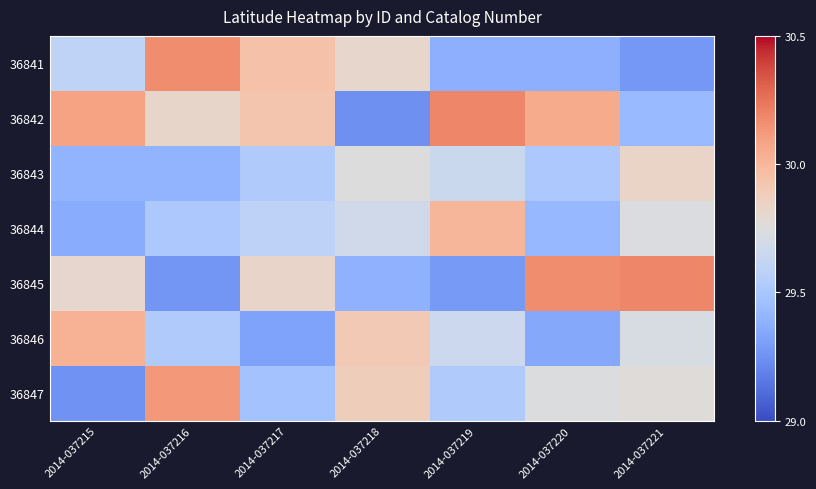

Reading left to right, transcribe all the data shown in this chart.

36841: 2014-037215=29.6	2014-037216=30.2	2014-037217=30.0	2014-037218=29.8	2014-037219=29.4	2014-037220=29.4	2014-037221=29.3
36842: 2014-037215=30.1	2014-037216=29.8	2014-037217=29.9	2014-037218=29.2	2014-037219=30.2	2014-037220=30.1	2014-037221=29.4
36843: 2014-037215=29.4	2014-037216=29.4	2014-037217=29.5	2014-037218=29.7	2014-037219=29.7	2014-037220=29.5	2014-037221=29.8
36844: 2014-037215=29.4	2014-037216=29.5	2014-037217=29.6	2014-037218=29.7	2014-037219=30.0	2014-037220=29.4	2014-037221=29.7
36845: 2014-037215=29.8	2014-037216=29.3	2014-037217=29.8	2014-037218=29.4	2014-037219=29.3	2014-037220=30.2	2014-037221=30.2
36846: 2014-037215=30.0	2014-037216=29.5	2014-037217=29.3	2014-037218=29.9	2014-037219=29.7	2014-037220=29.3	2014-037221=29.7
36847: 2014-037215=29.3	2014-037216=30.1	2014-037217=29.5	2014-037218=29.9	2014-037219=29.5	2014-037220=29.7	2014-037221=29.8